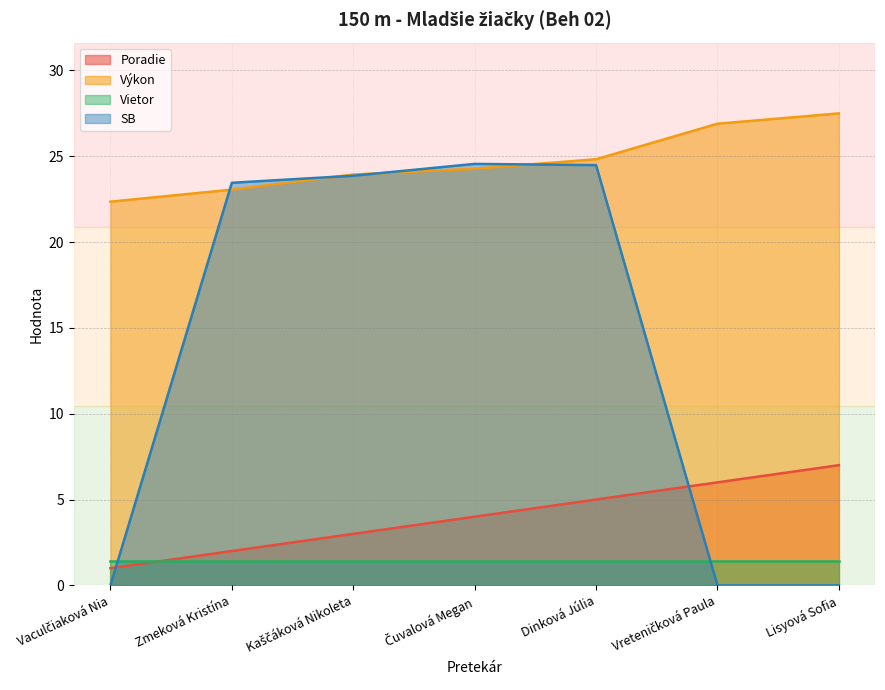

Which has a higher value, Čuvalová Megan or Vaculčiaková Nia?

Čuvalová Megan